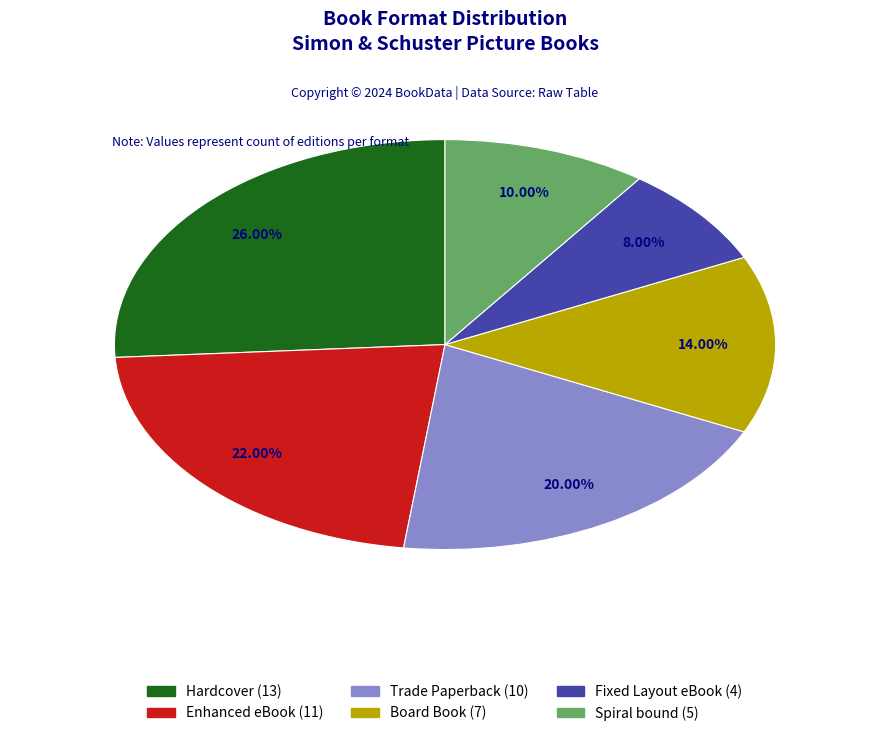

How many slices are in this pie chart?

6